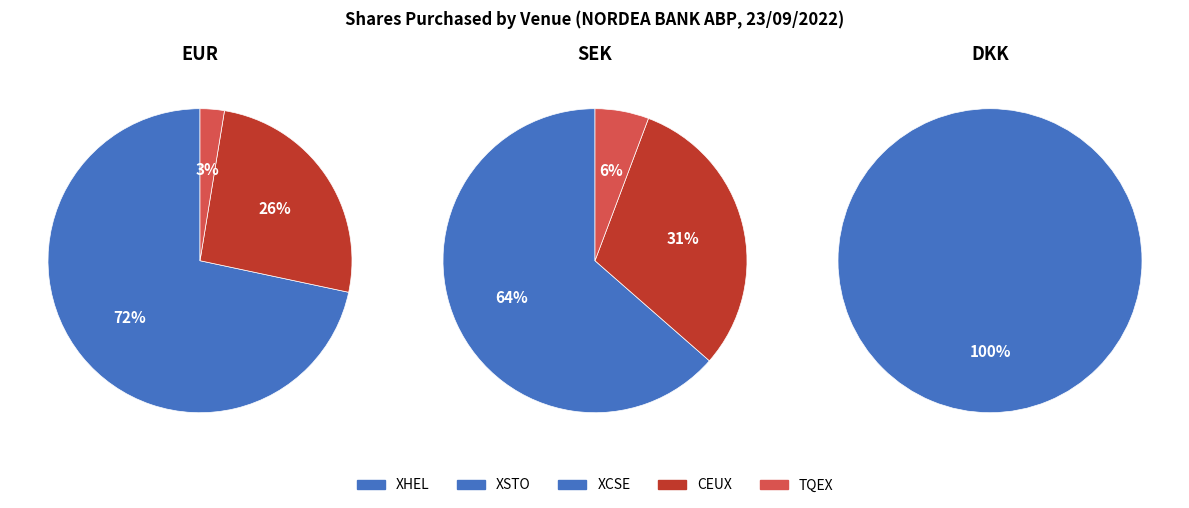

Does TQEX_SEK represent more than half of the total?

No